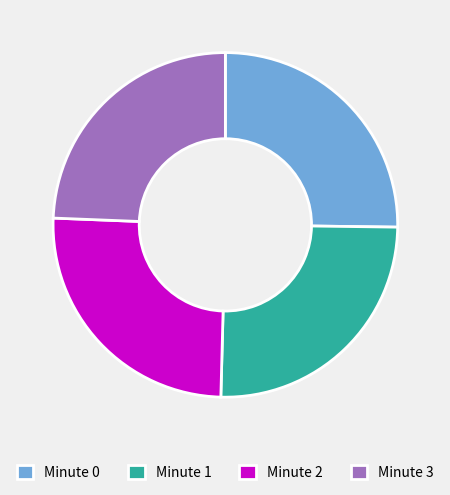

Is Minute 1 the majority of the pie?

No